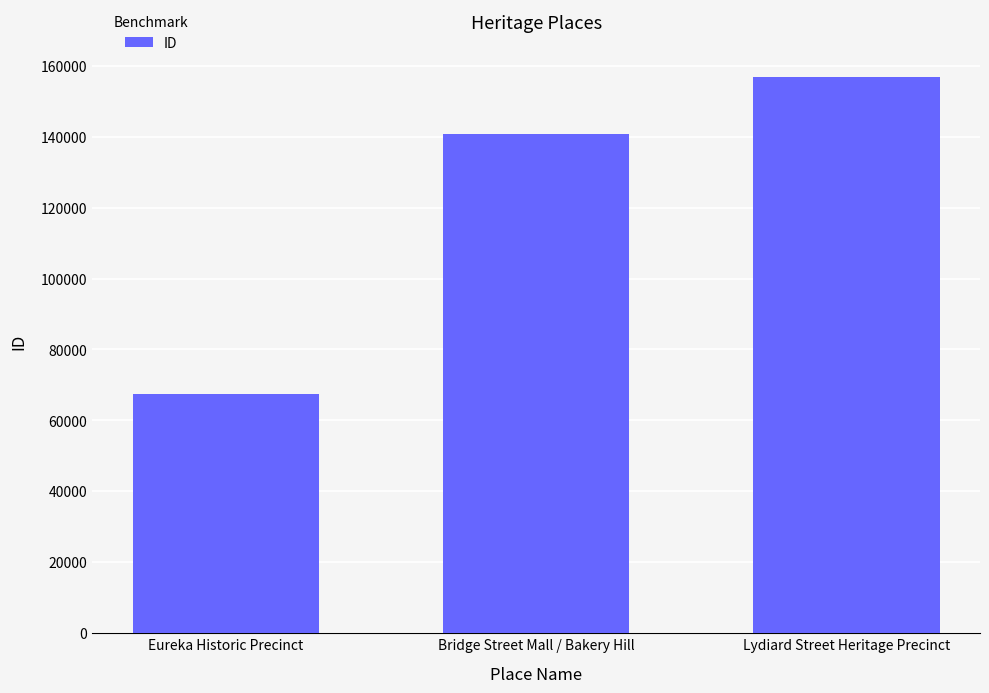

Which has a higher value, Bridge Street Mall / Bakery Hill or Eureka Historic Precinct?

Bridge Street Mall / Bakery Hill